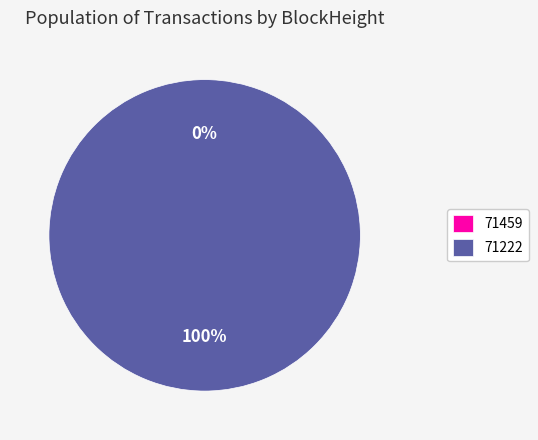

What percentage is NOT represented by 71459?

100.0%